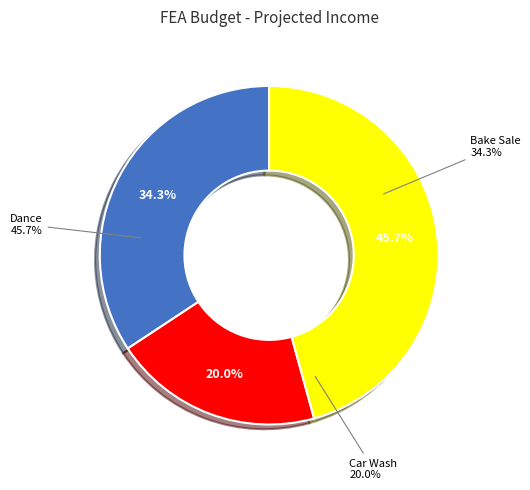

What is the ratio of the value at Dance to the value at Car Wash?

2.3